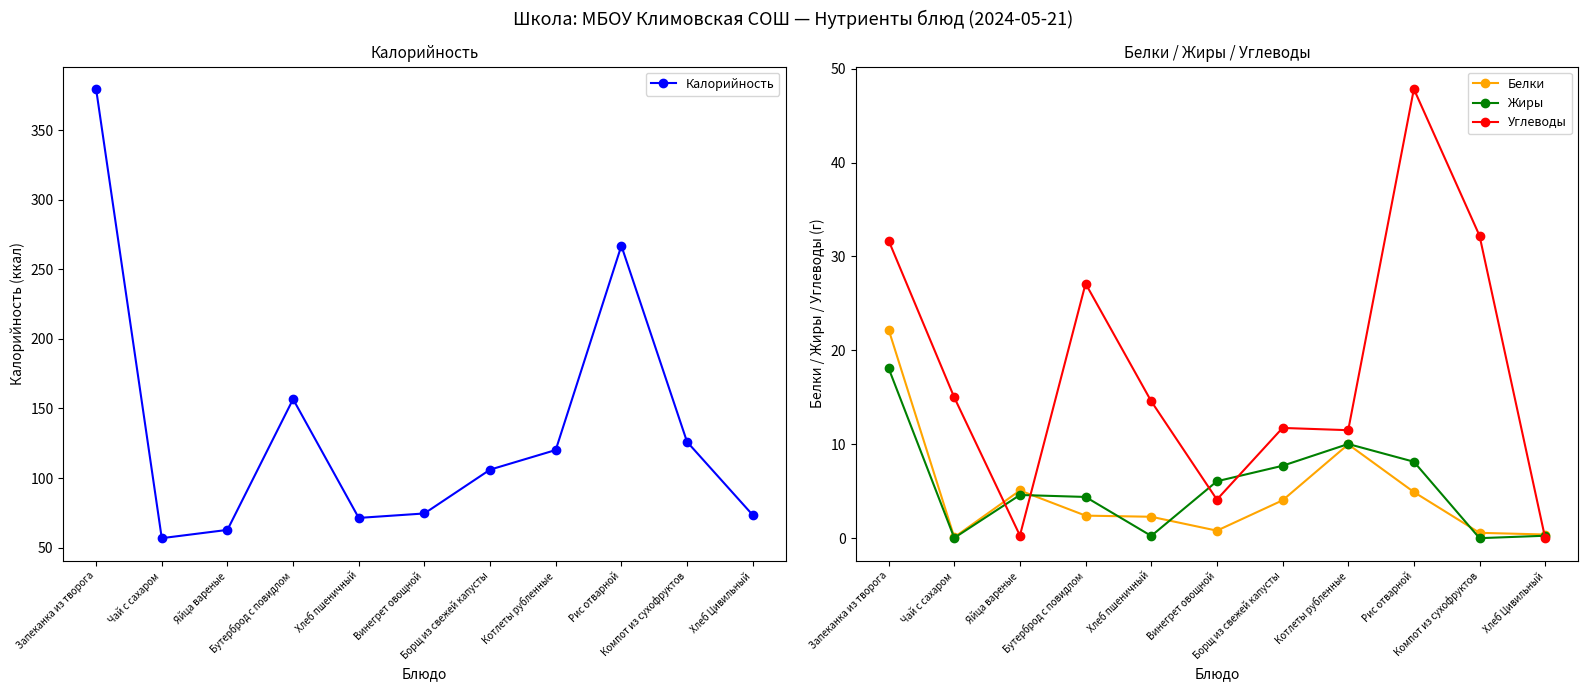

Which category has the lowest value in the Углеводы series?

Хлеб Цивильный